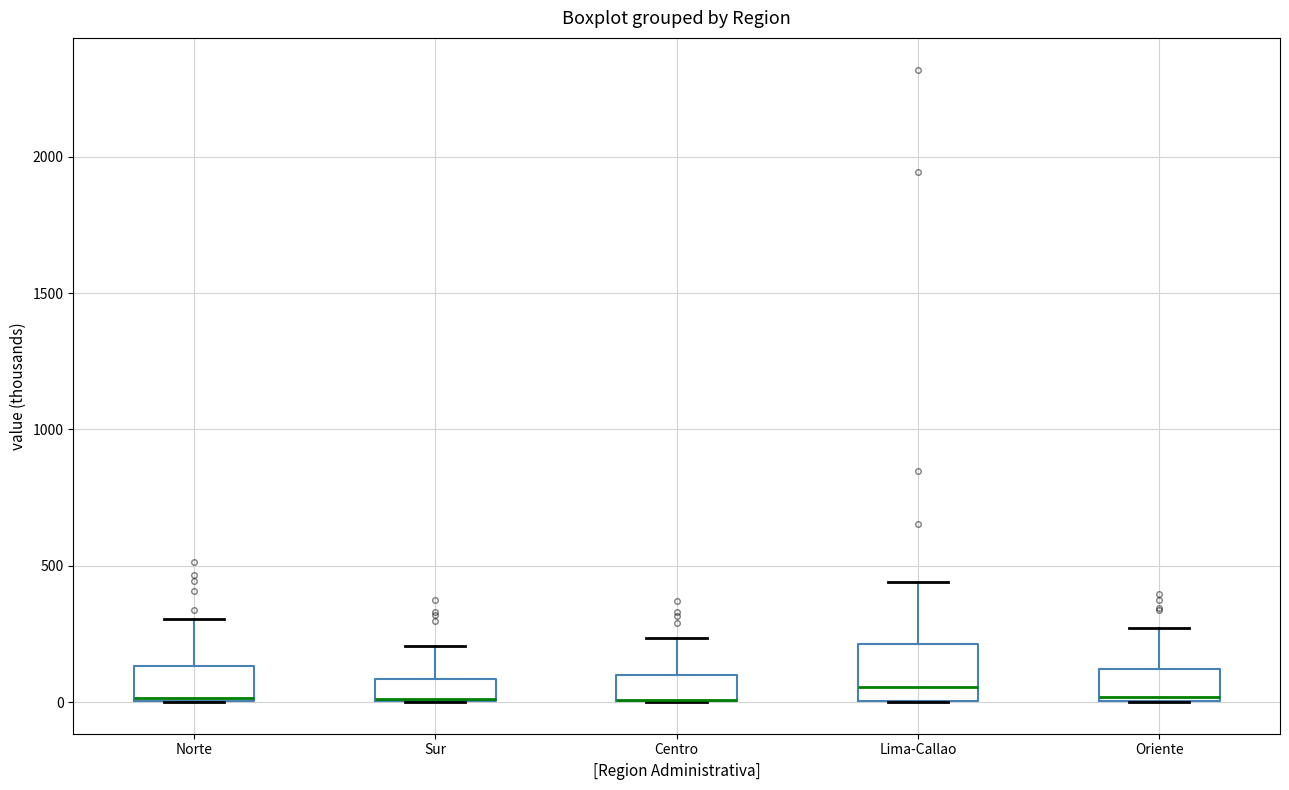

Which box is the tallest, from its lower edge to its upper edge?

Lima-Callao